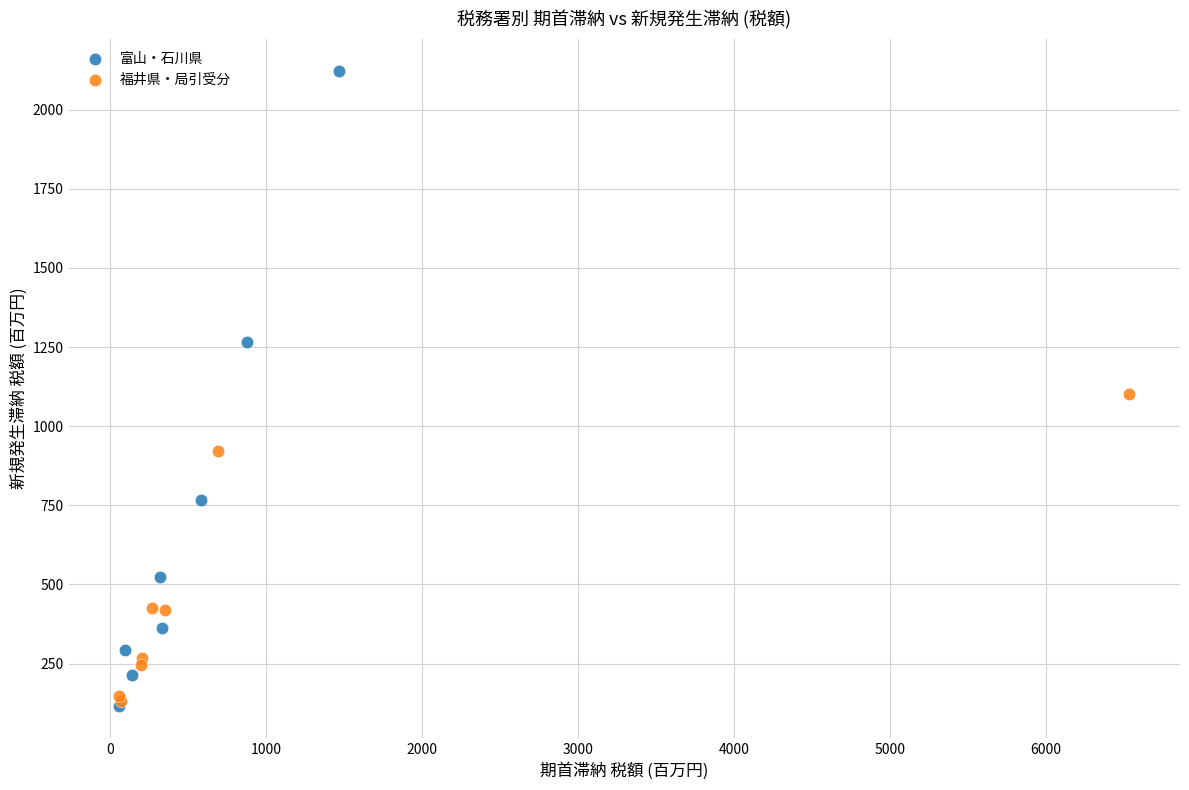

Which series has the largest Y range (max minus min)?

富山・石川県